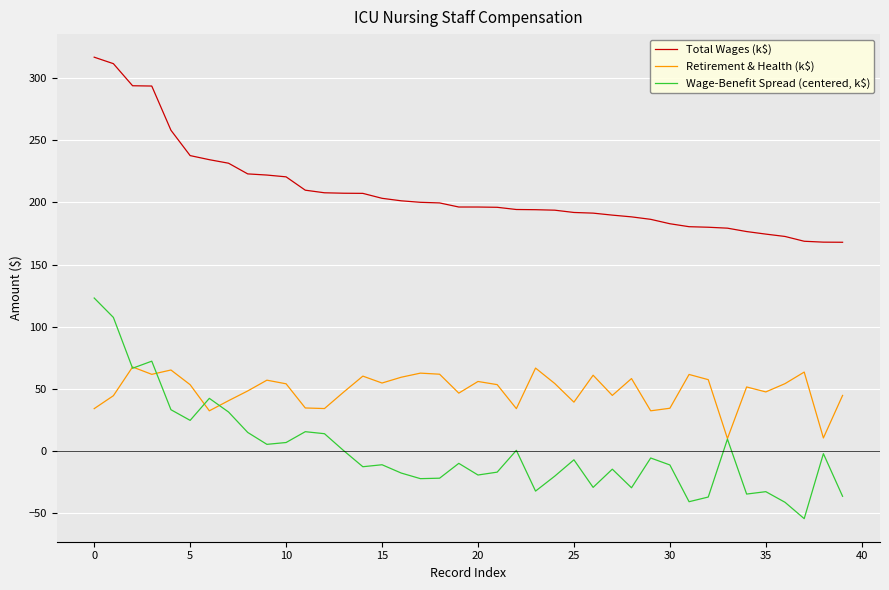

How many lines are shown in the chart?

3